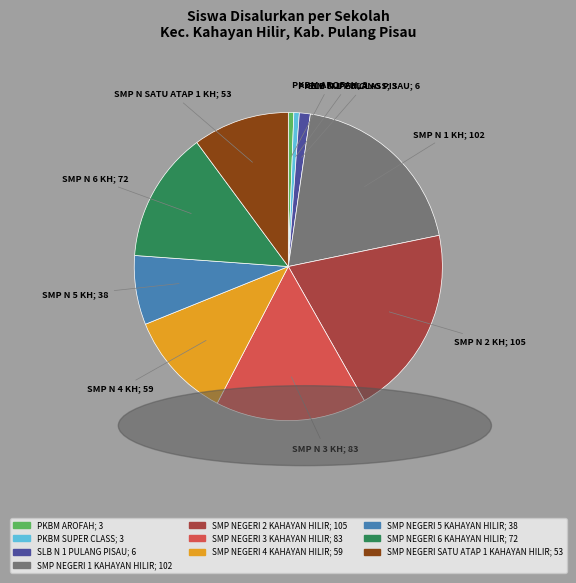

What is the largest slice in the pie chart?

SMP NEGERI 2 KAHAYAN HILIR